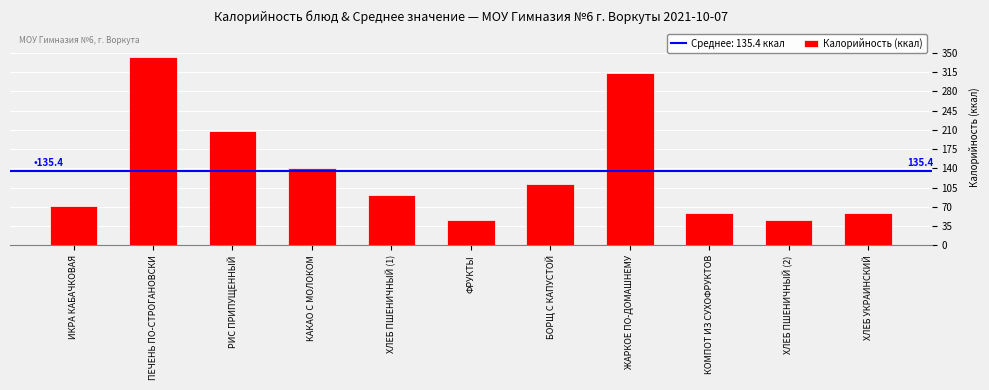

What is the difference between the maximum and second lowest values?

295.8